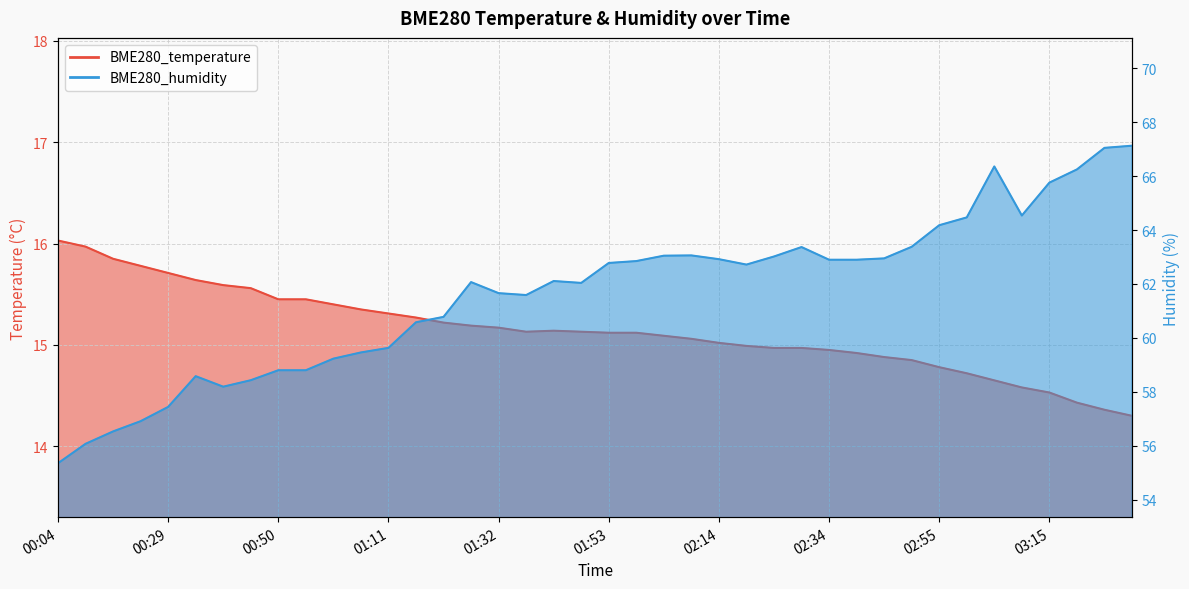

How many lines are shown in the chart?

2